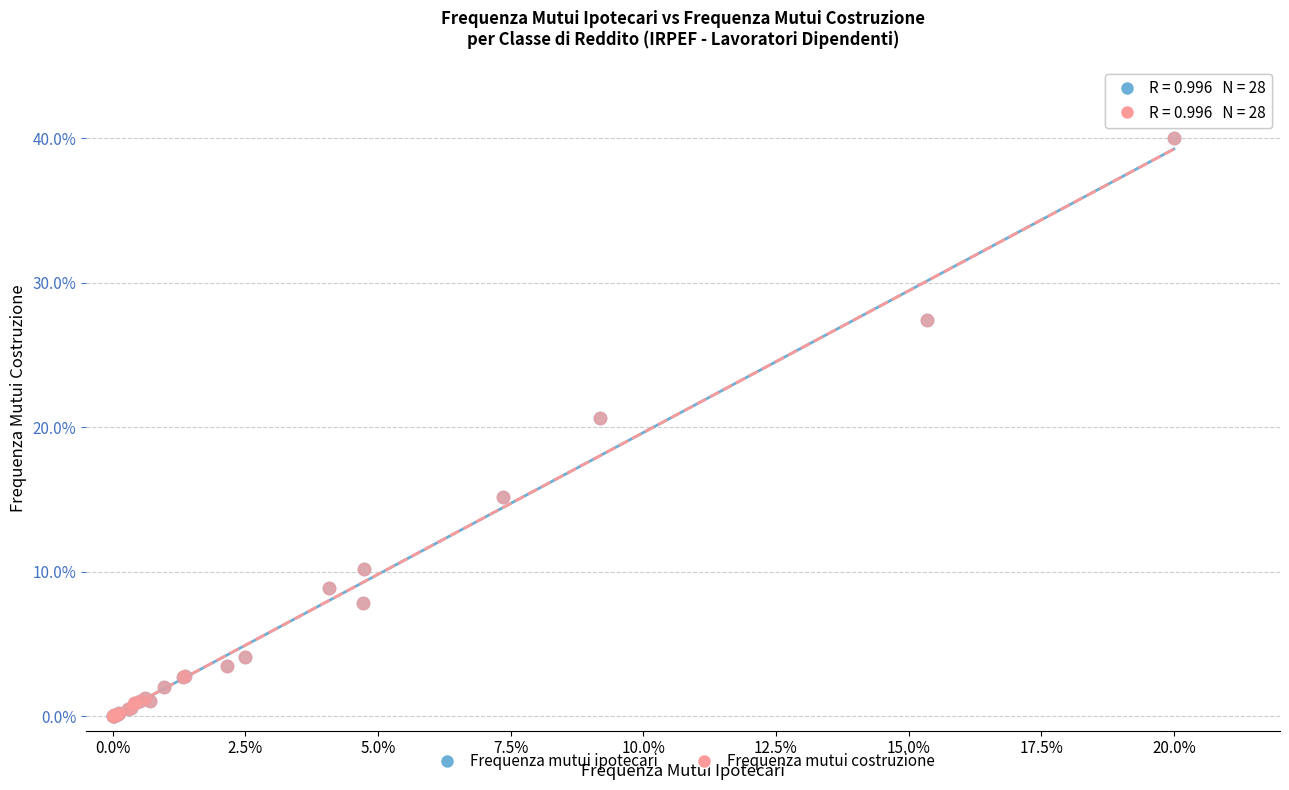

What are all the series names shown in the legend?

Frequenza mutui ipotecari, Frequenza mutui costruzione